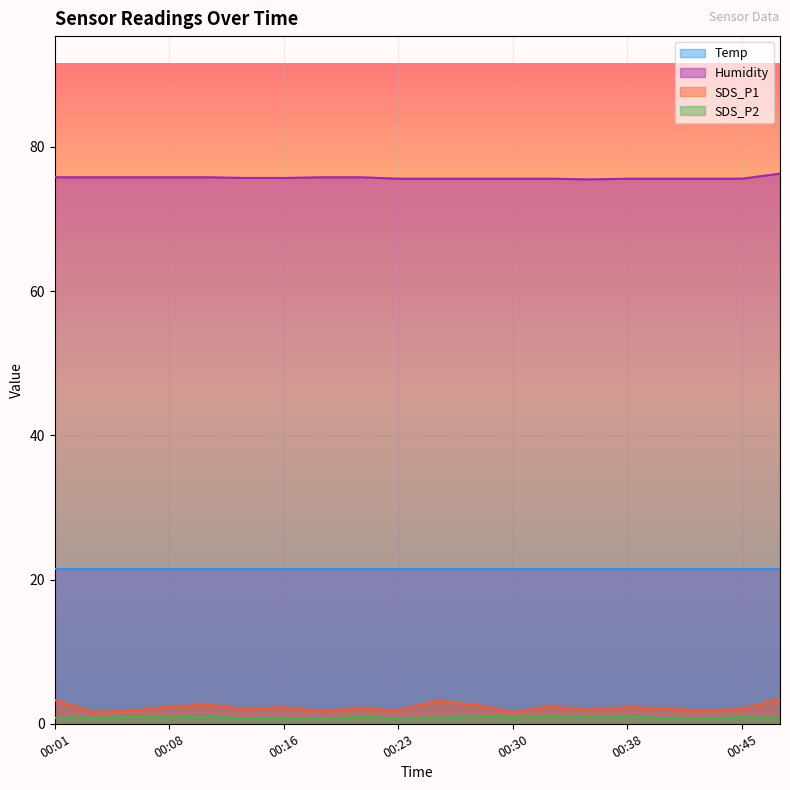

What is the difference between the highest and lowest values at 00:11?

74.8